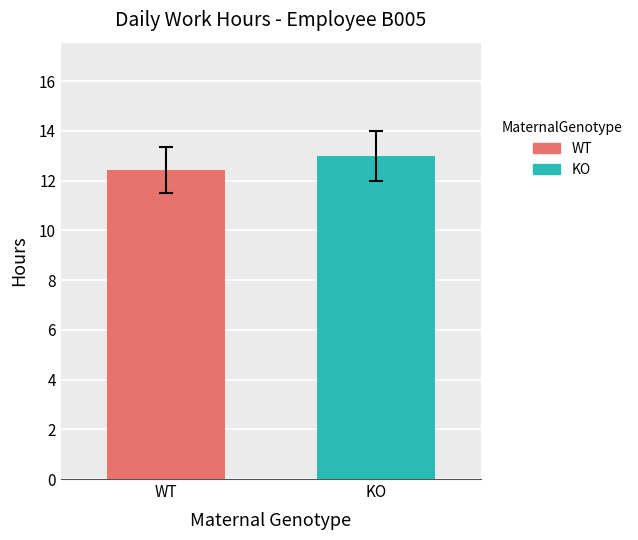

What is the greatest value displayed?

13.0